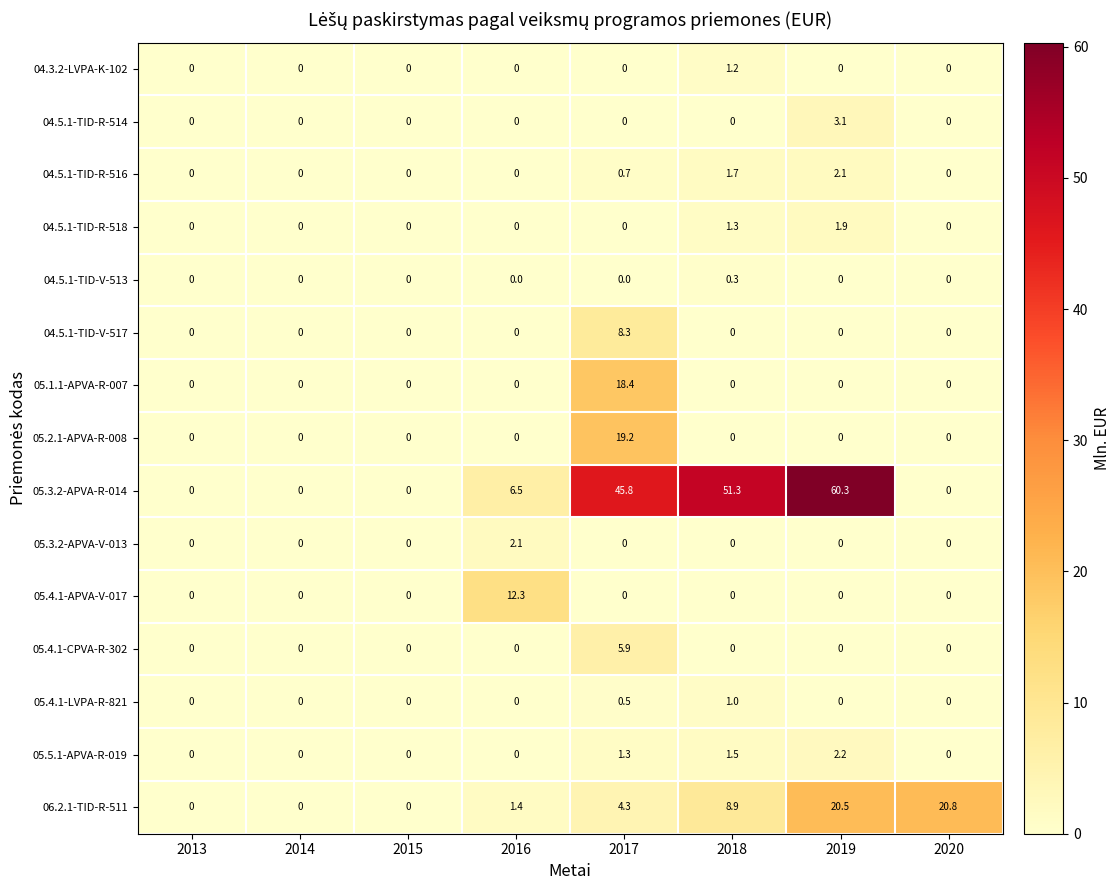

Which category has the highest value across all series?

2019